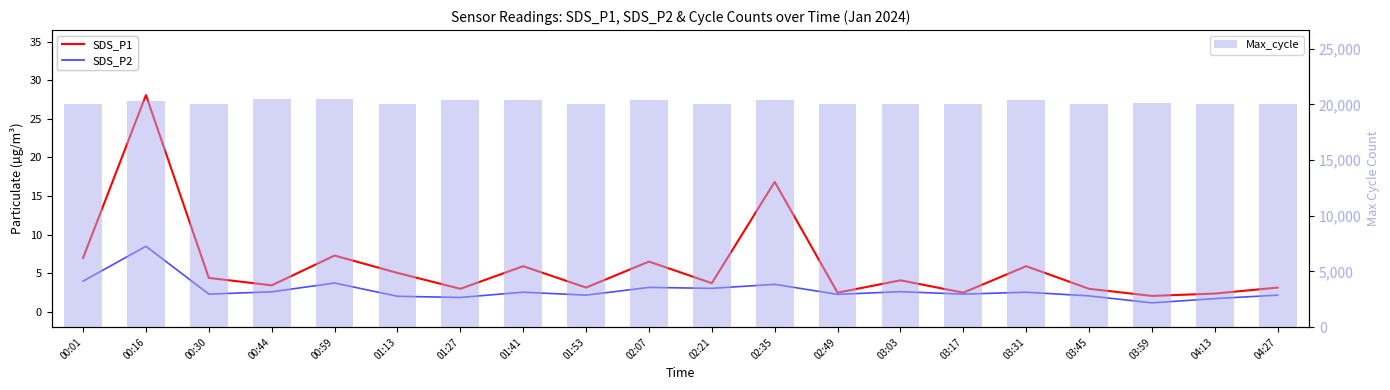

At how many categories does at least one series exceed 11241?

20